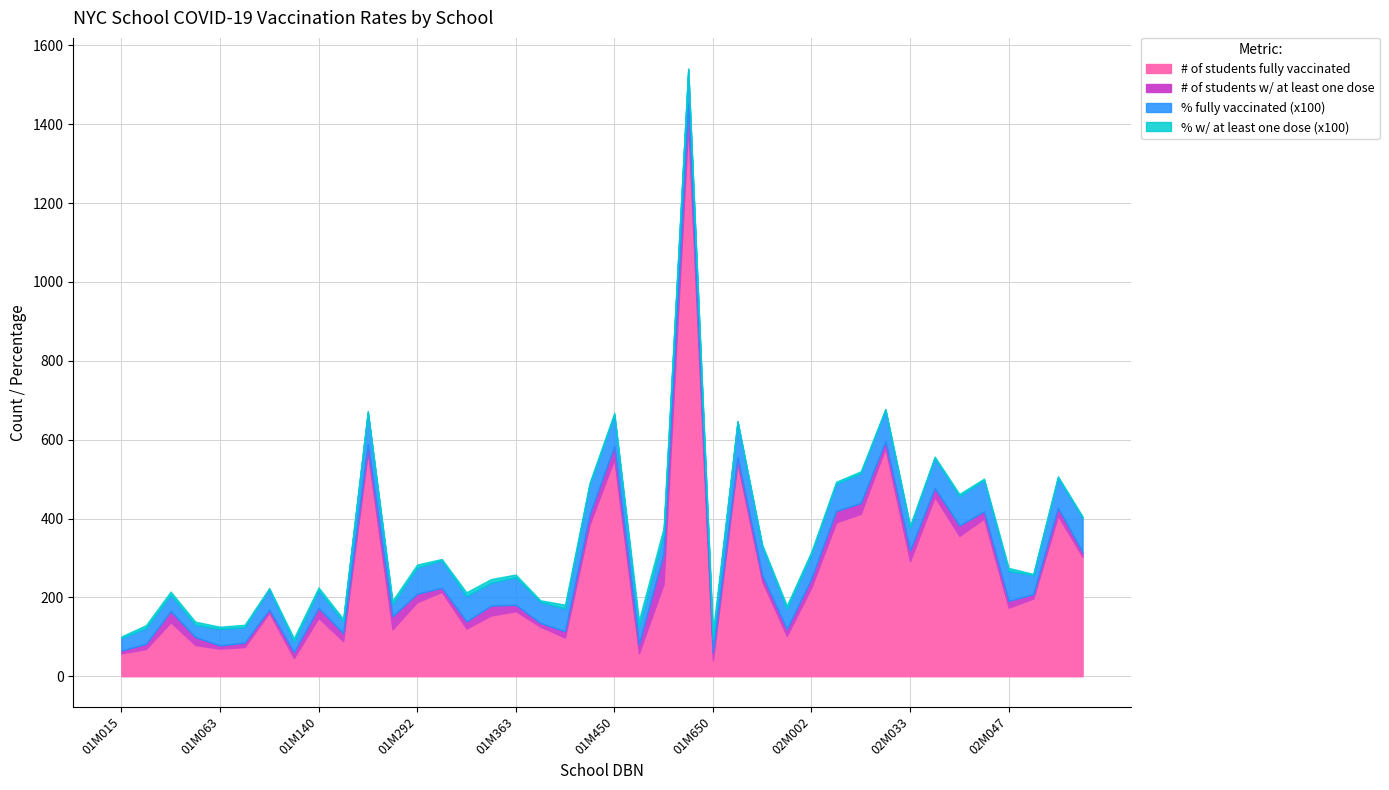

Does the chart have visible grid lines?

Yes